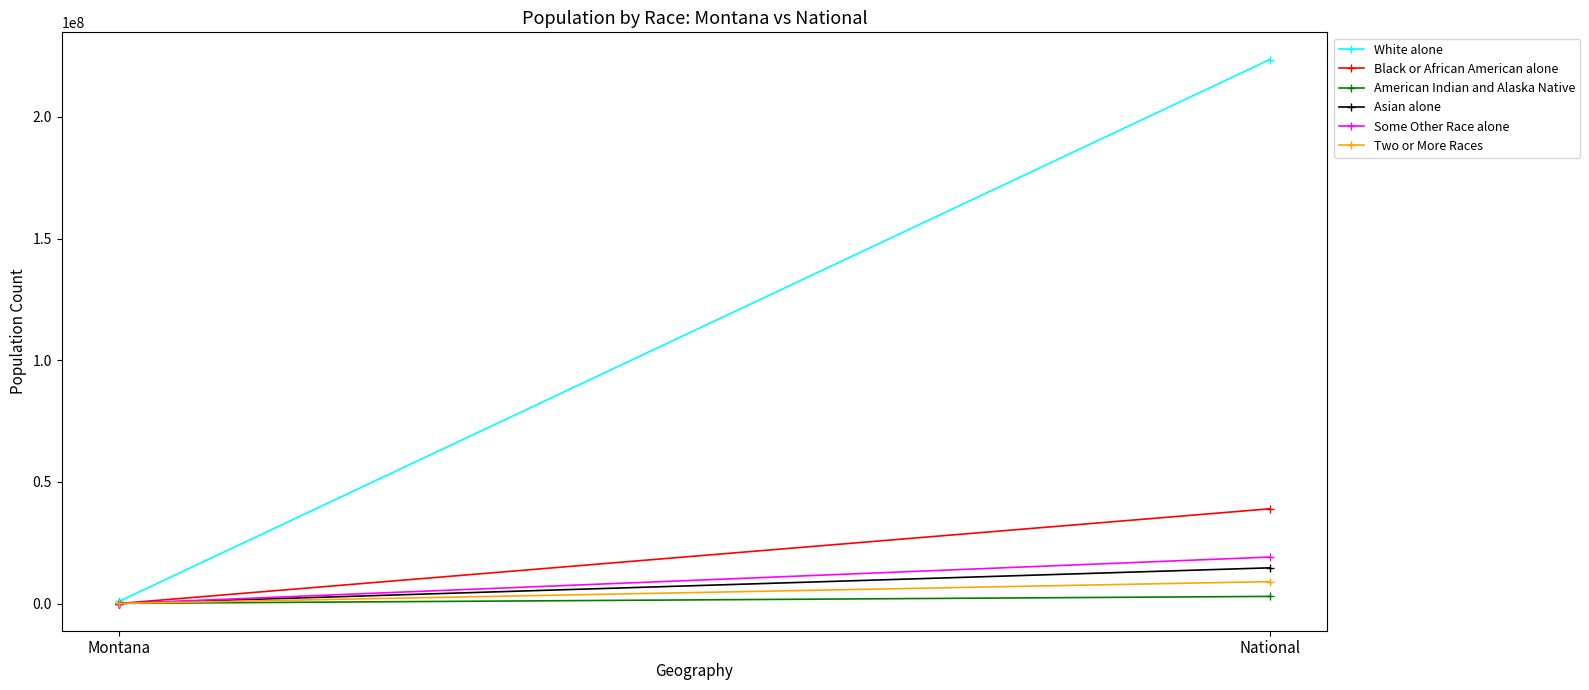

Between Montana and National, which series saw the biggest shift?

White alone